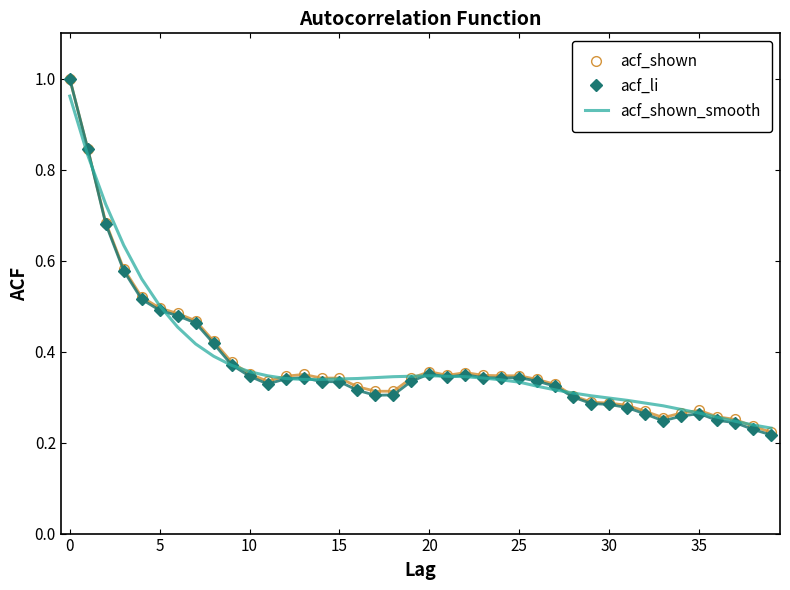

Which series has the largest range (max minus min)?

acf_li